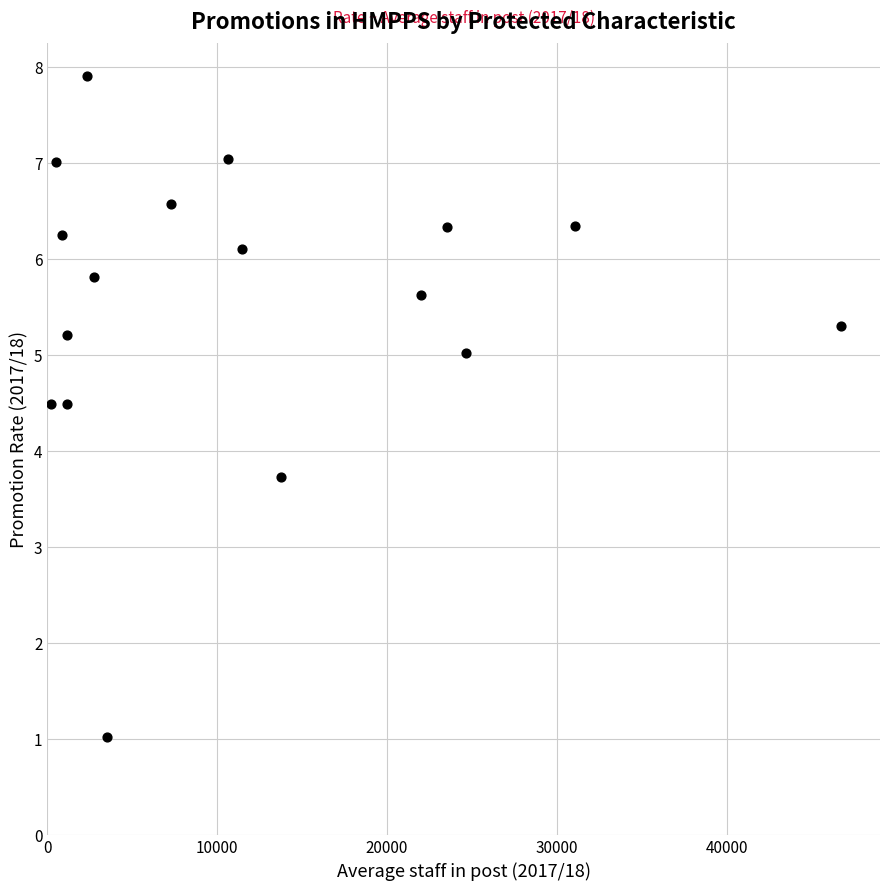

What Y value in the scatter plot is closest to 4?

3.7